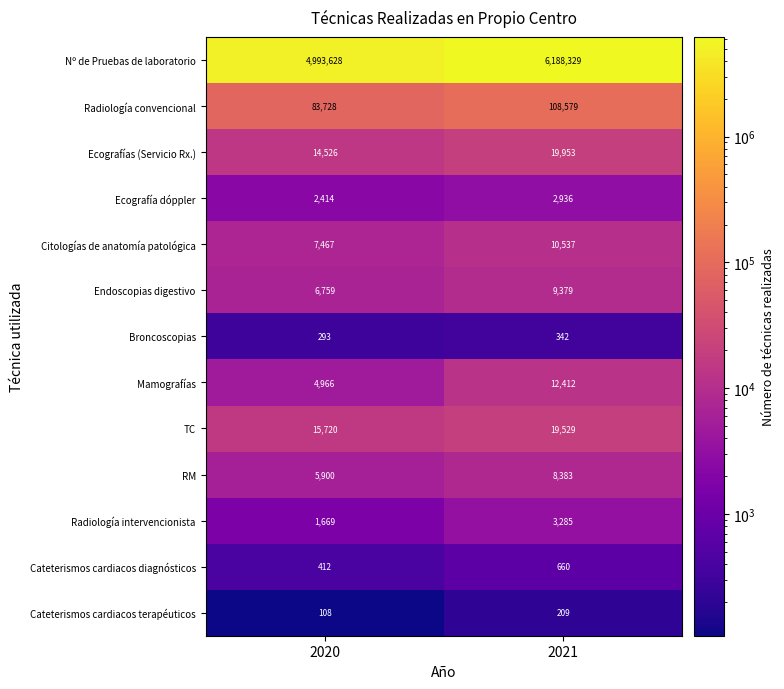

Between 2020 and 2021, which series saw the biggest shift?

Nº de Pruebas de laboratorio